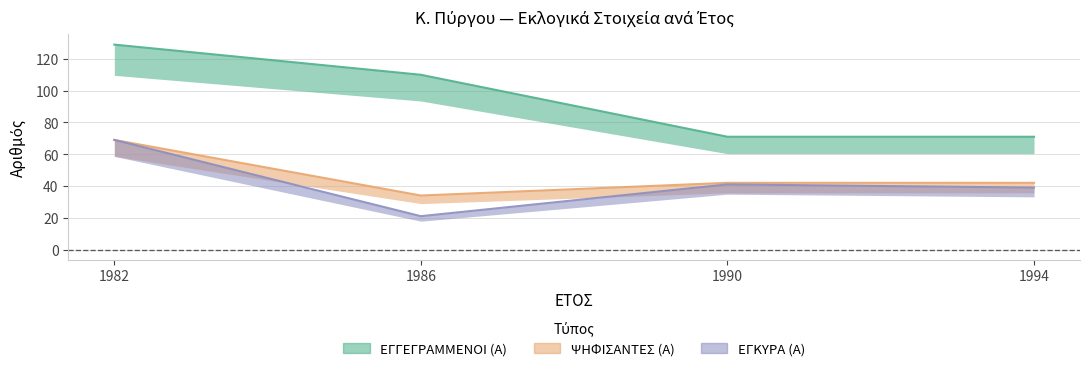

Which series changed the most between 1986 and 1994?

ΕΓΓΕΓΡΑΜΜΕΝΟΙ (Α)